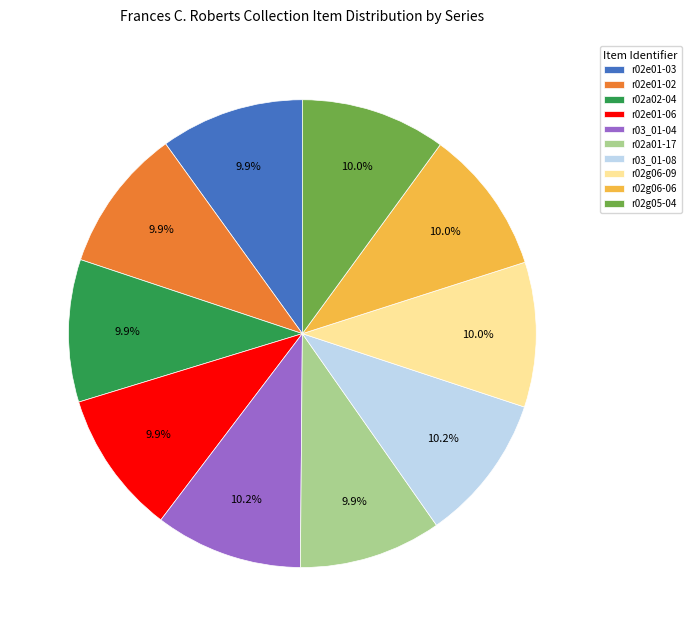

Does r02g06-06 account for over 50% of the chart?

No